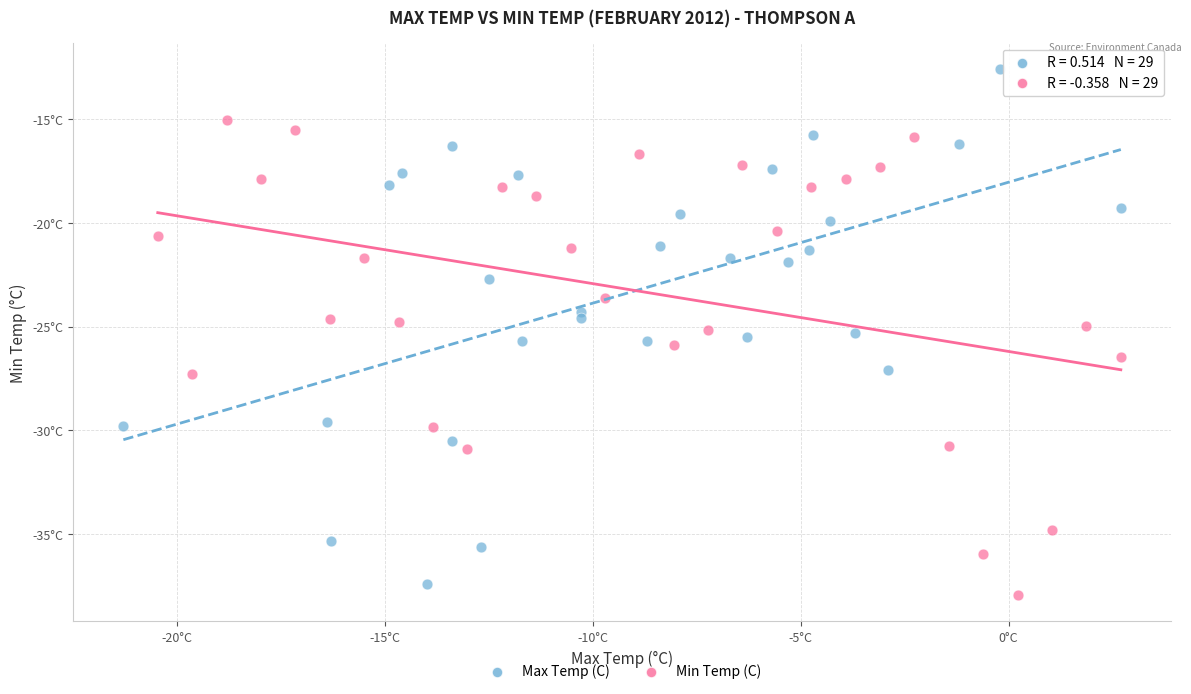

Which series contains the highest Y value?

Max Temp (C)